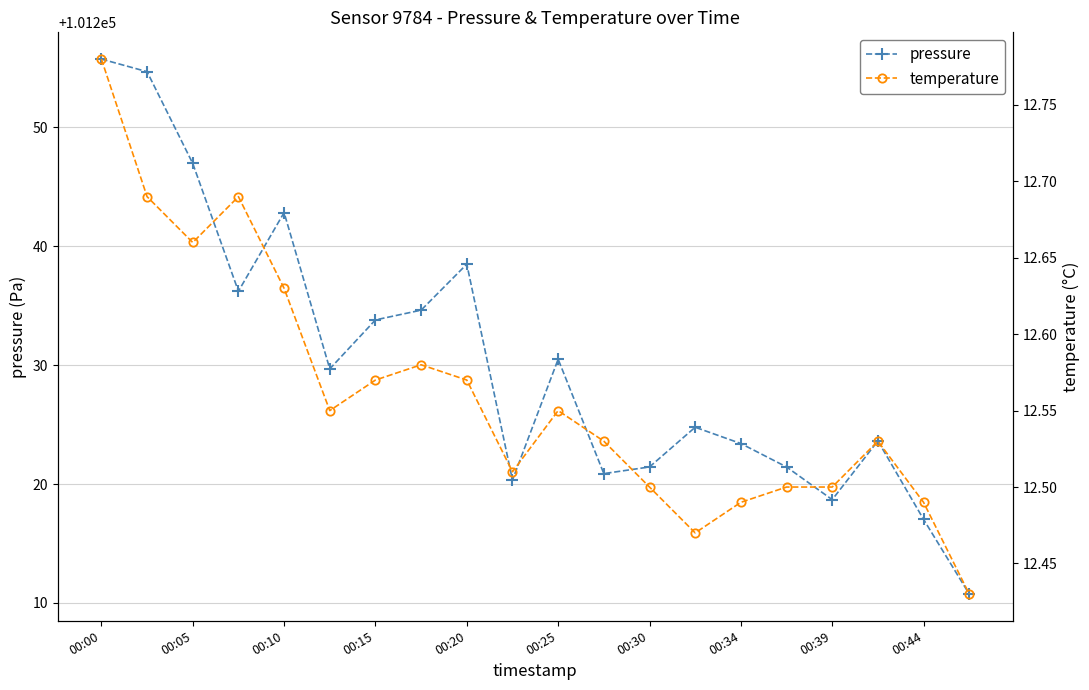

What is the difference between the maximum and minimum values in the pressure series?

45.0